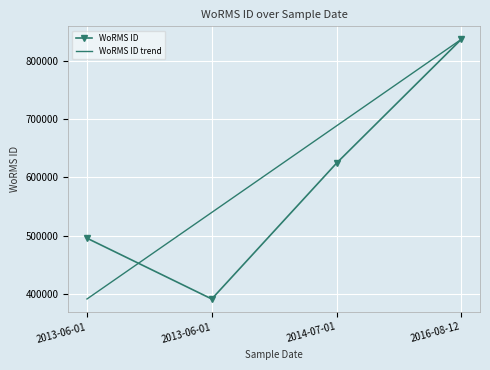

What is the difference between the maximum and minimum values in the WoRMS ID trend series?

445566